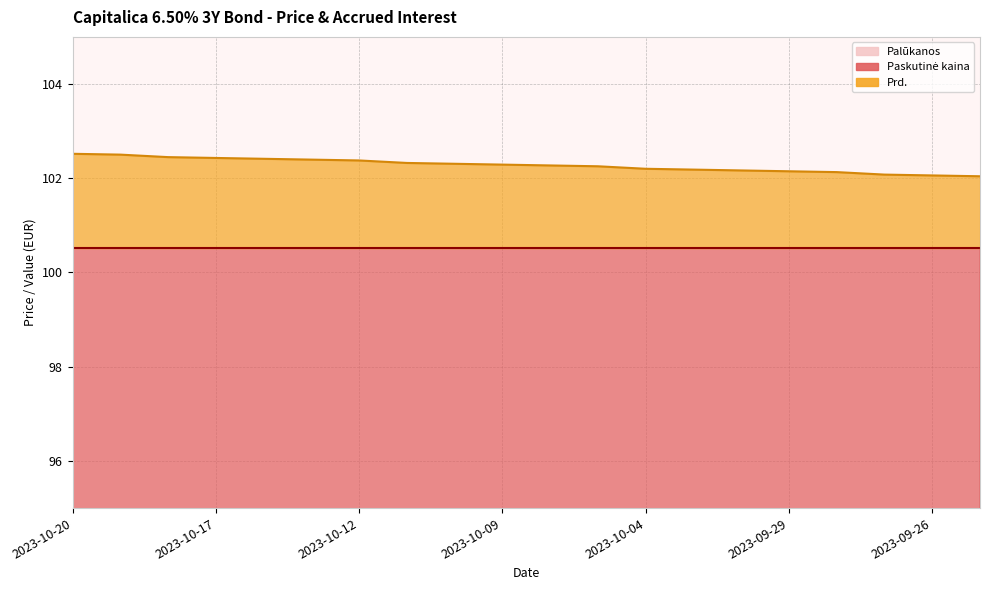

Does the chart display data point markers on the line(s)?

No